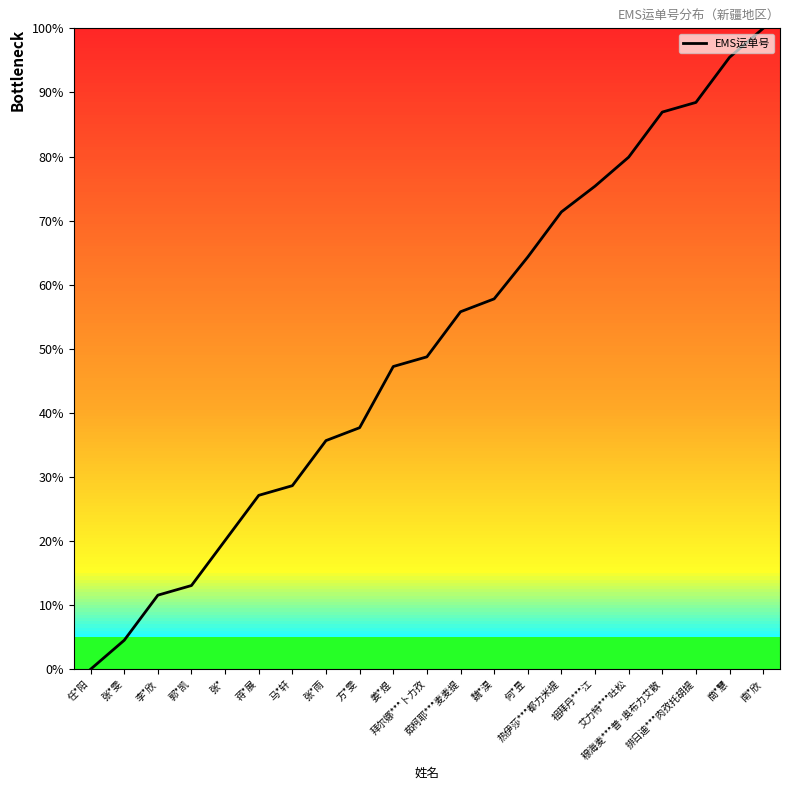

List the labels in order of value, smallest first.

任*阳, 张*雯, 李*欣, 郭*凯, 张*, 蒋*展, 马*轩, 张*雨, 方*雯, 姜*煜, 拜尔娜***卜力孜, 茹柯耶***麦麦提, 魏*淏, 何*昱, 热伊莎***都力米提, 祖拜丹***江, 艾力特***吐松, 穆海麦***普·奥布力艾散, 排日迪***肉孜托胡提, 商*慧, 南*欣